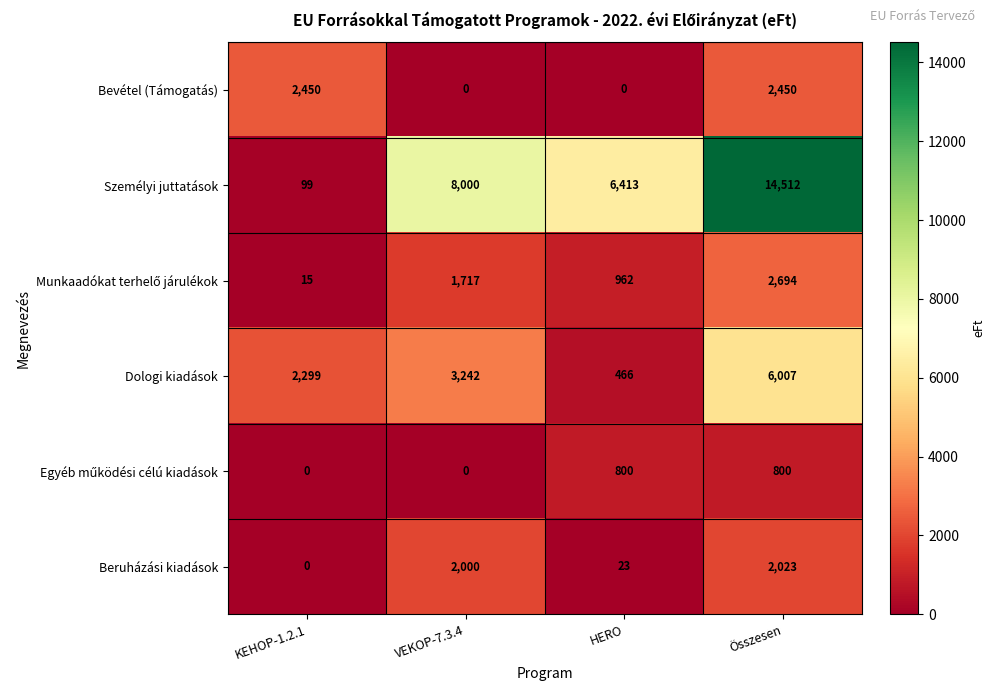

What is the total value across all series at Összesen?

28486